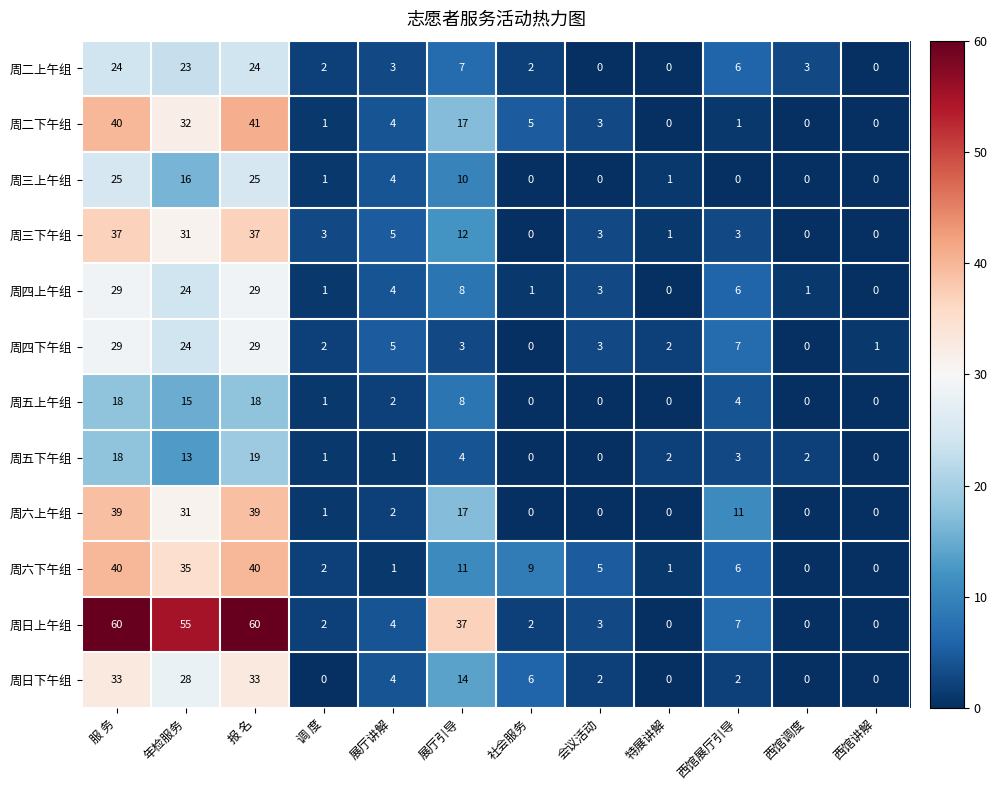

Which series has the largest total across all categories?

周日上午组